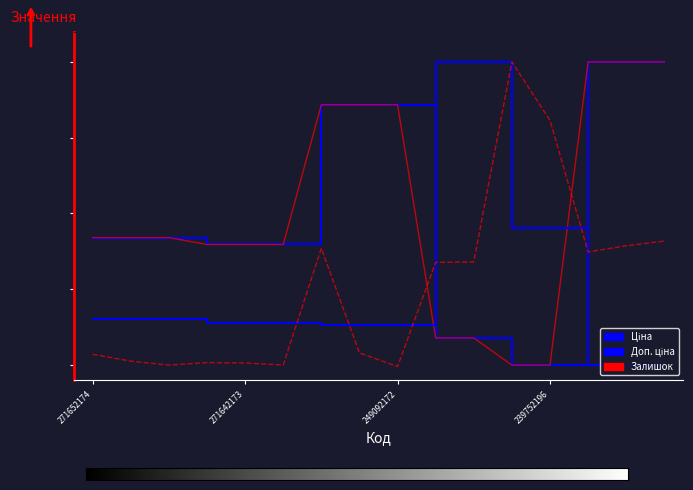

The Доп. ціна series shows 0.2 at 239752197. True or false?

False